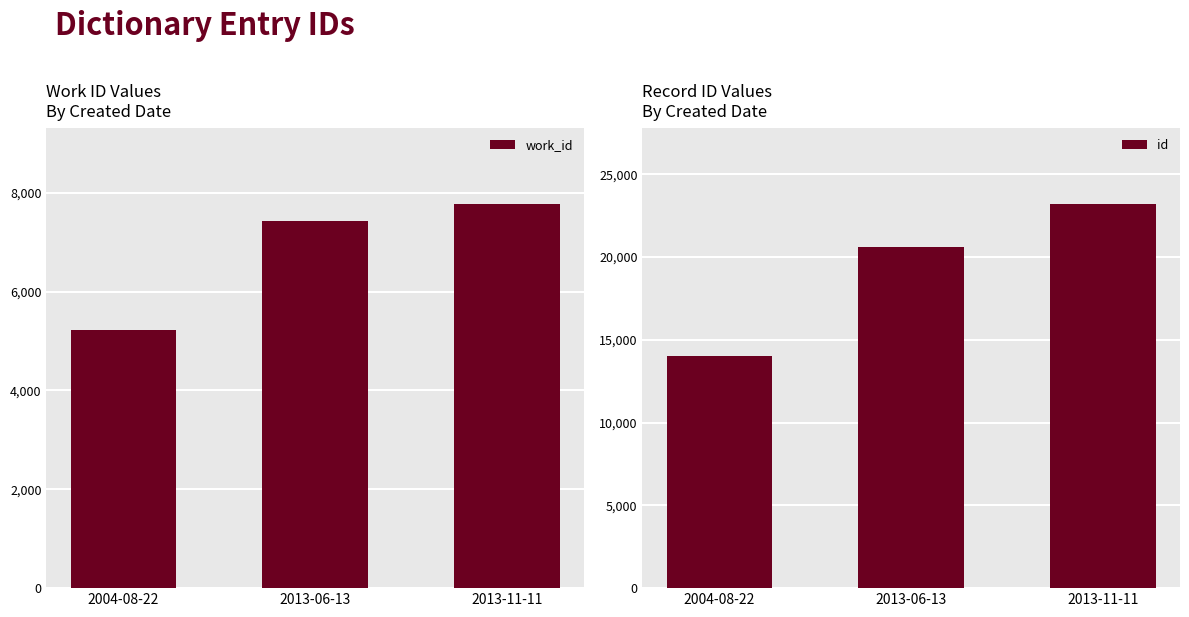

Rank the series at 2004-08-22 from highest to lowest value.

id, work_id